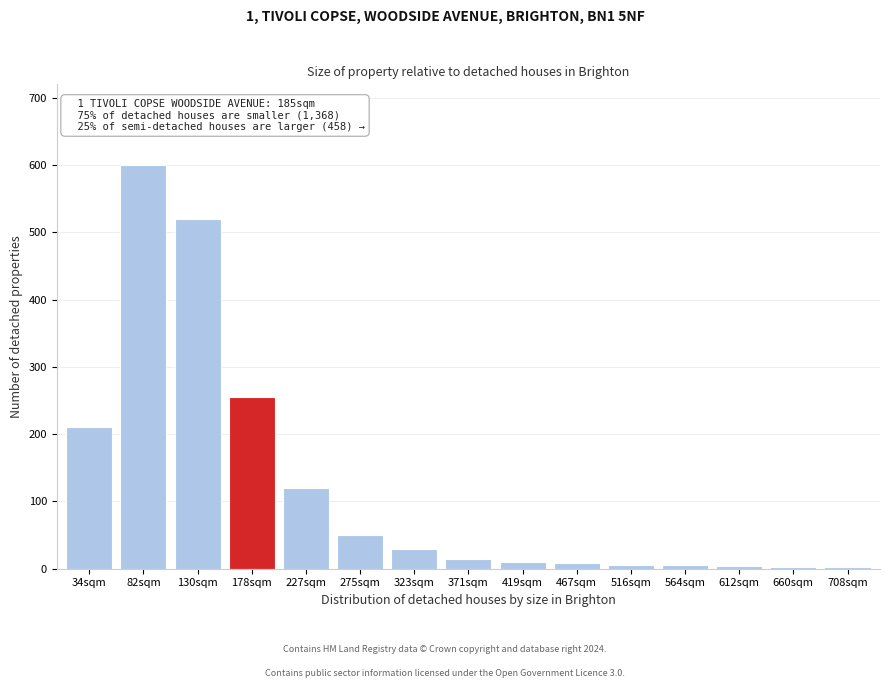

Approximately how many times larger is the value at 34sqm compared to 130sqm?

0.4